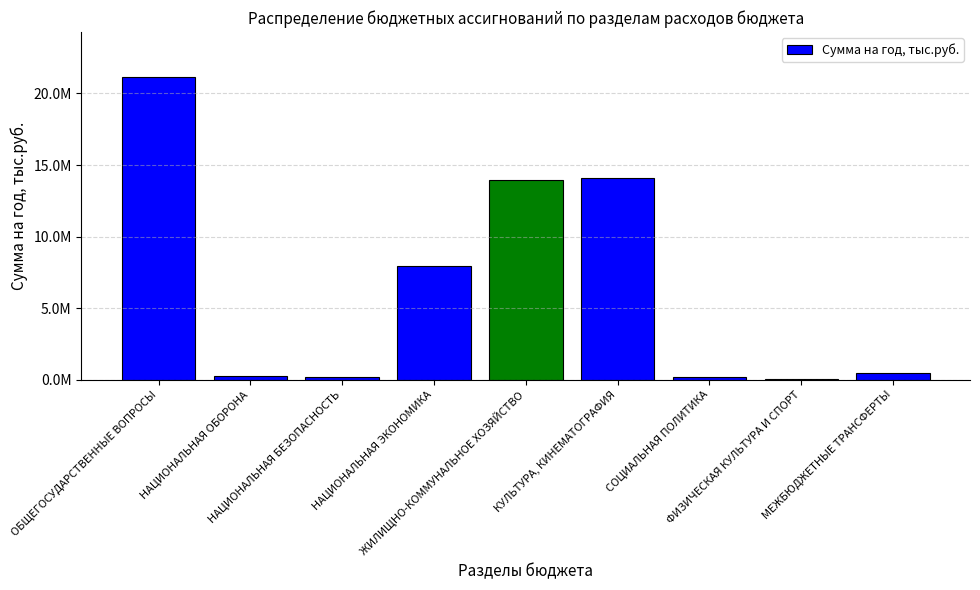

What position from the right is КУЛЬТУРА, КИНЕМАТОГРАФИЯ?

4